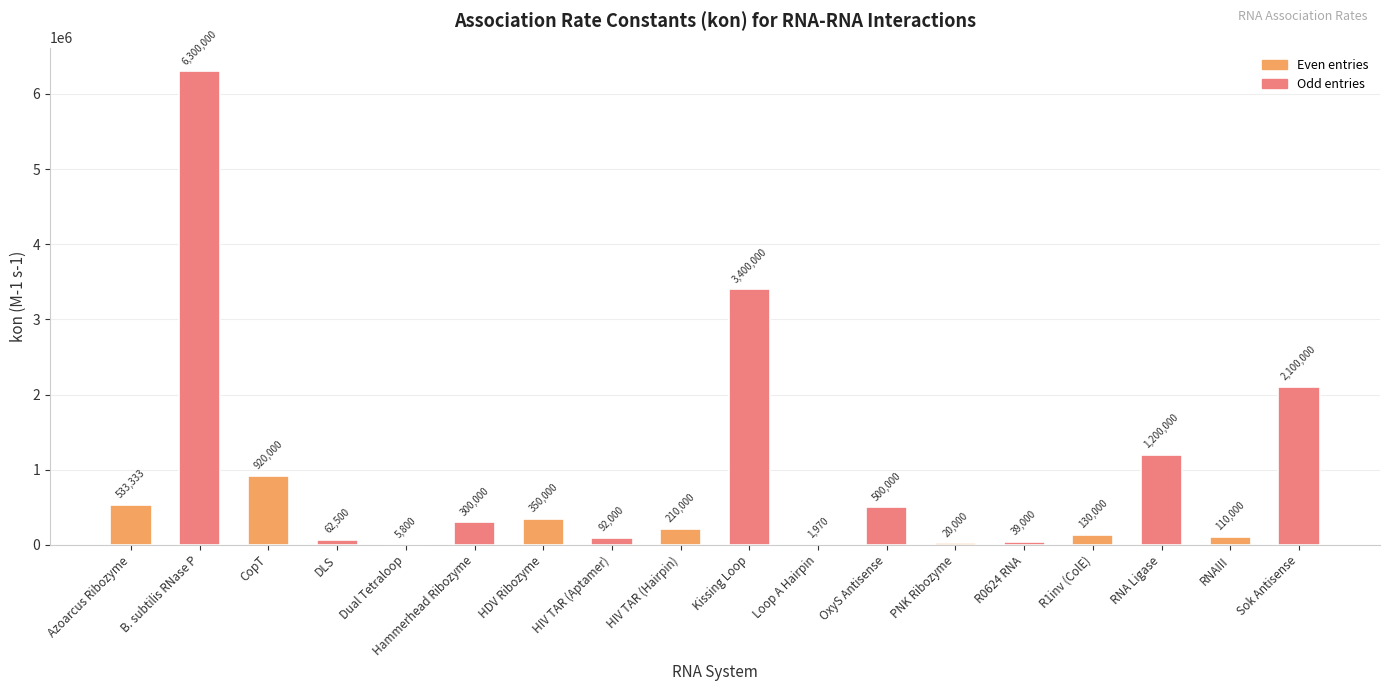

The value at Hammerhead Ribozyme is 300000.0. True or false?

True